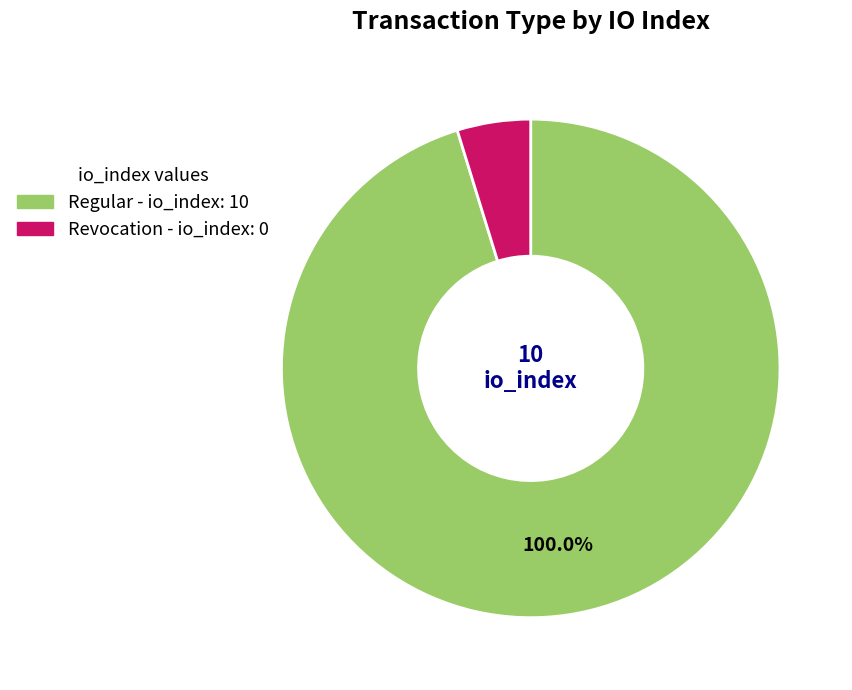

What is the change in value from Regular (io_index=10) to Revocation (io_index=0)?

-10